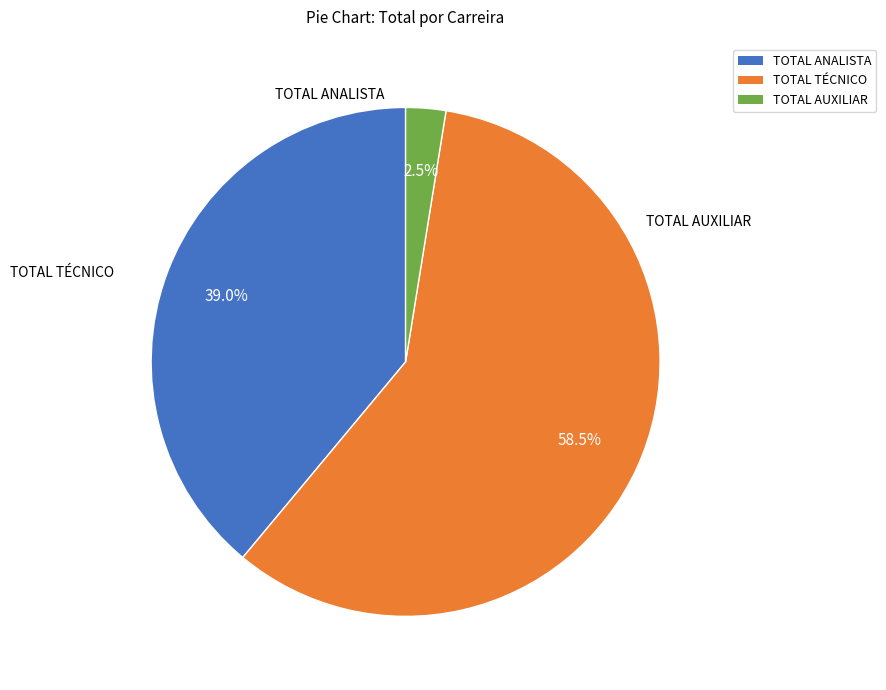

How many slices are in this pie chart?

3